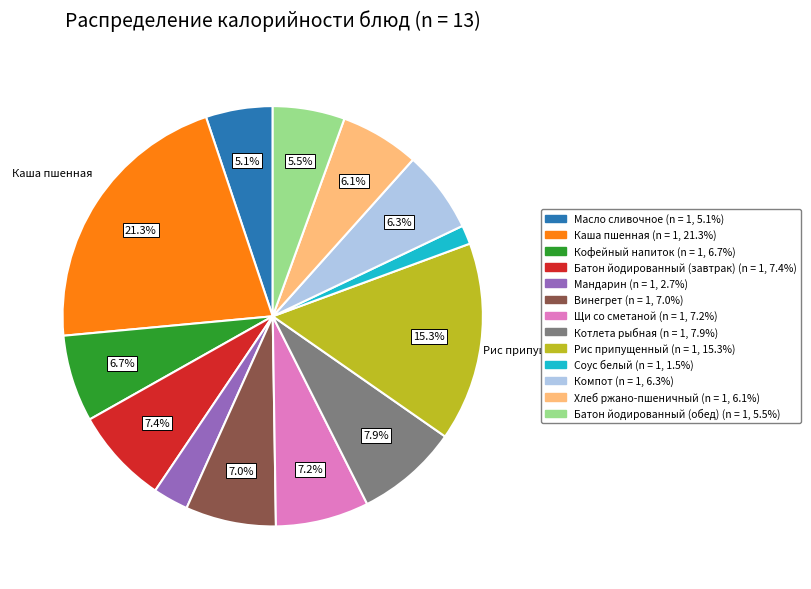

To the nearest percent, what is the difference between the largest and smallest slice percentages?

20%